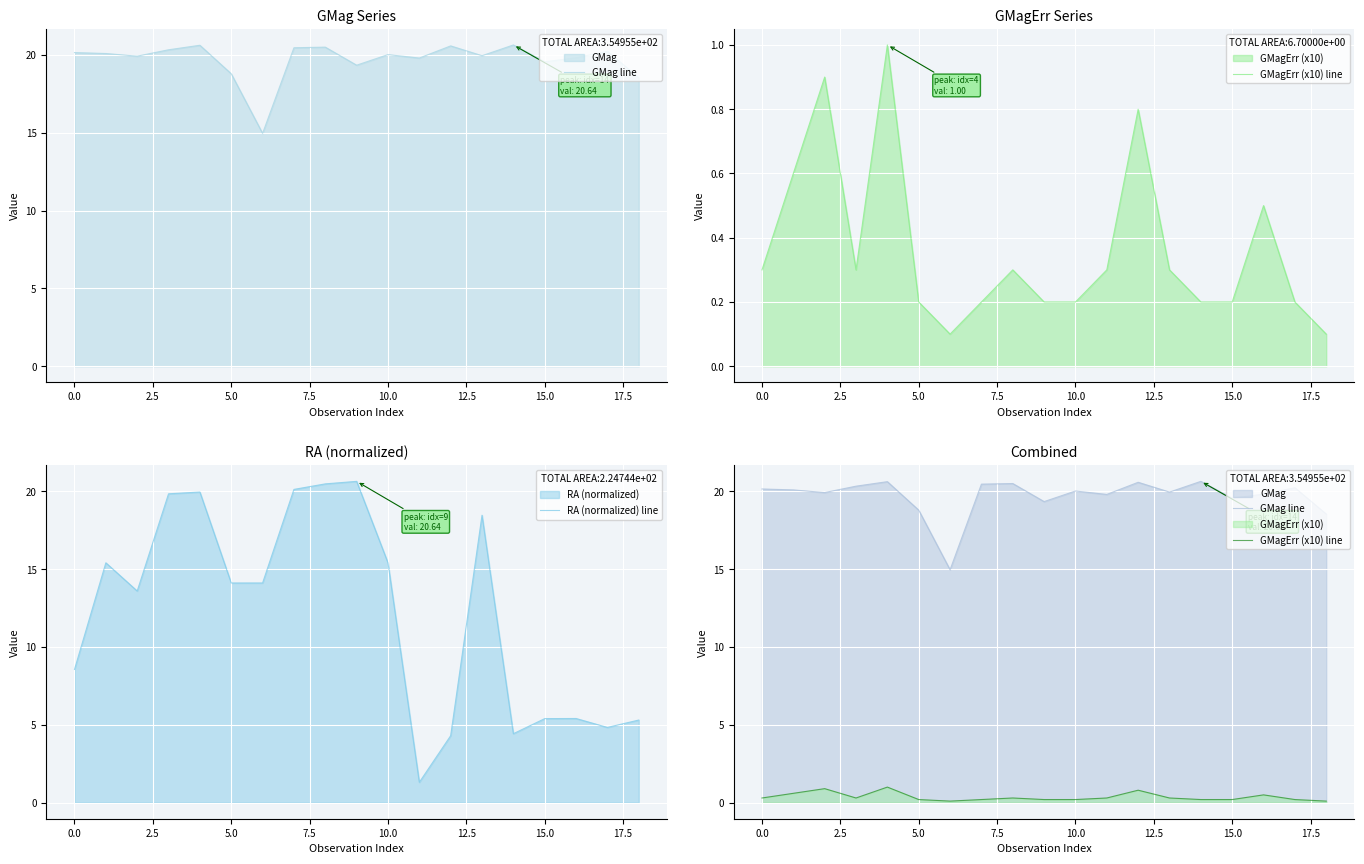

How many interior local peaks does the RA (normalized) line series have?

5